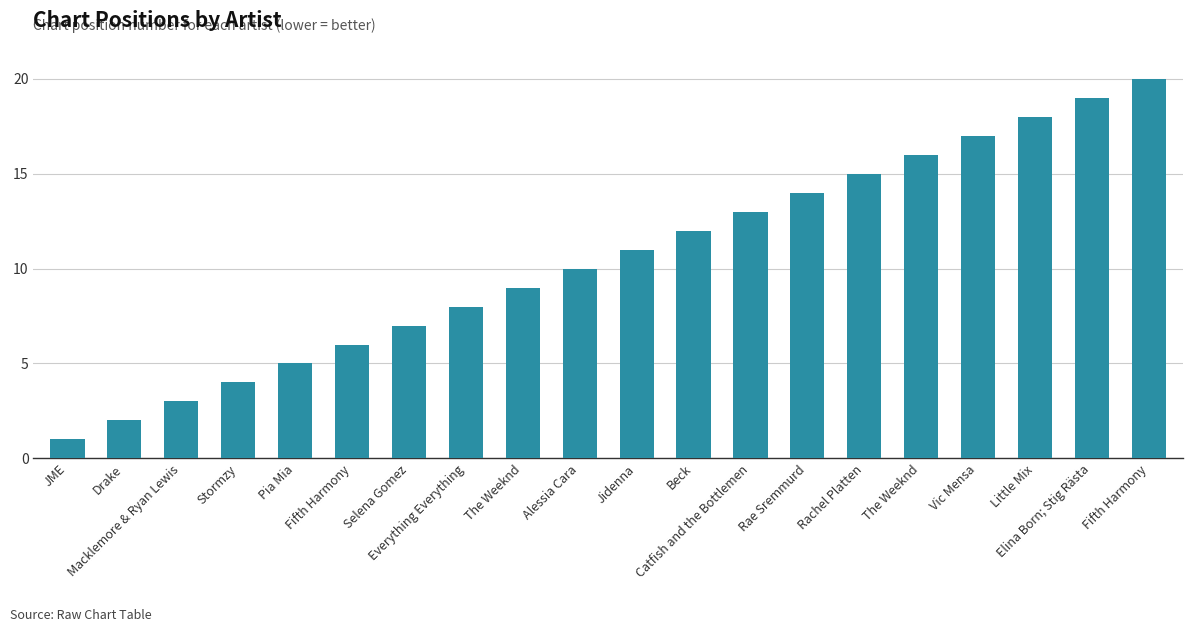

Are the bars horizontal?

No